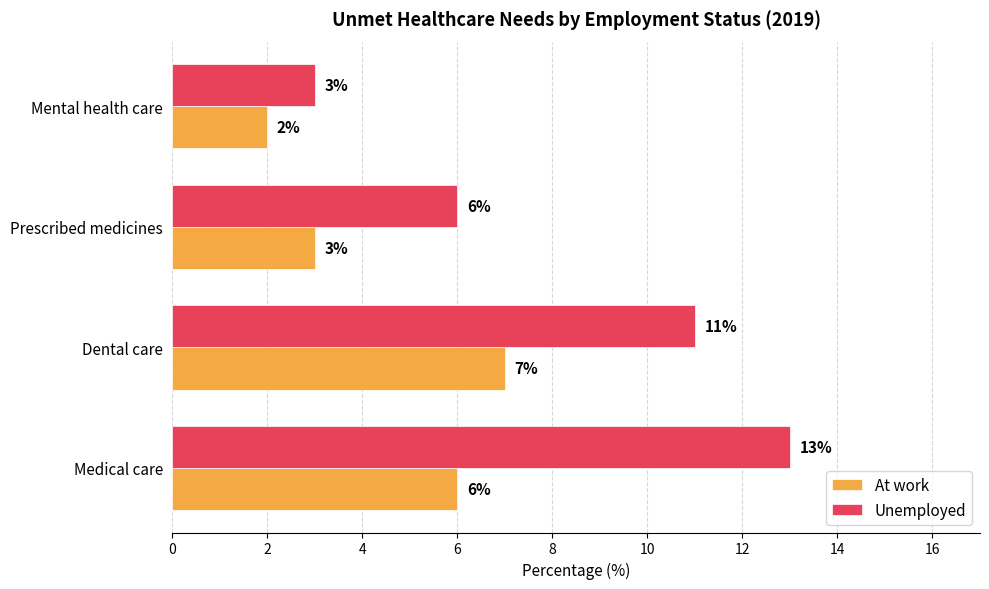

What is the highest value of the Unemployed series?

13